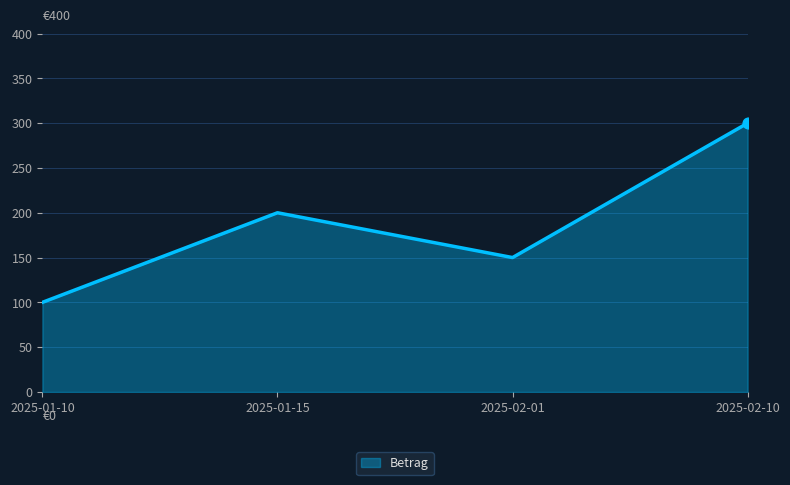

What is the change in value from 2025-01-15 to 2025-02-10?

+100